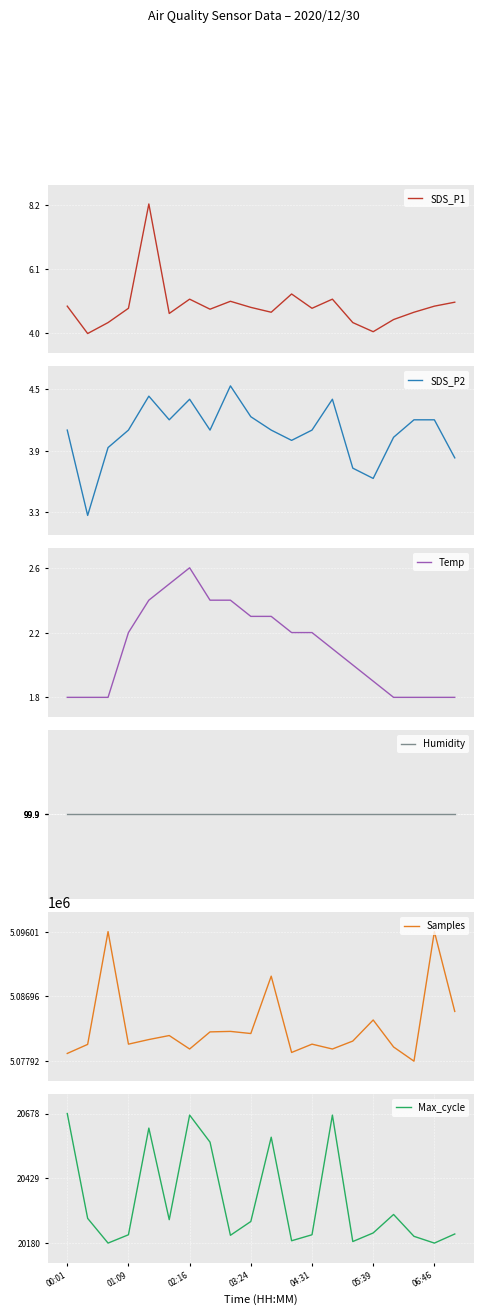

How many distinct data groups are displayed?

6